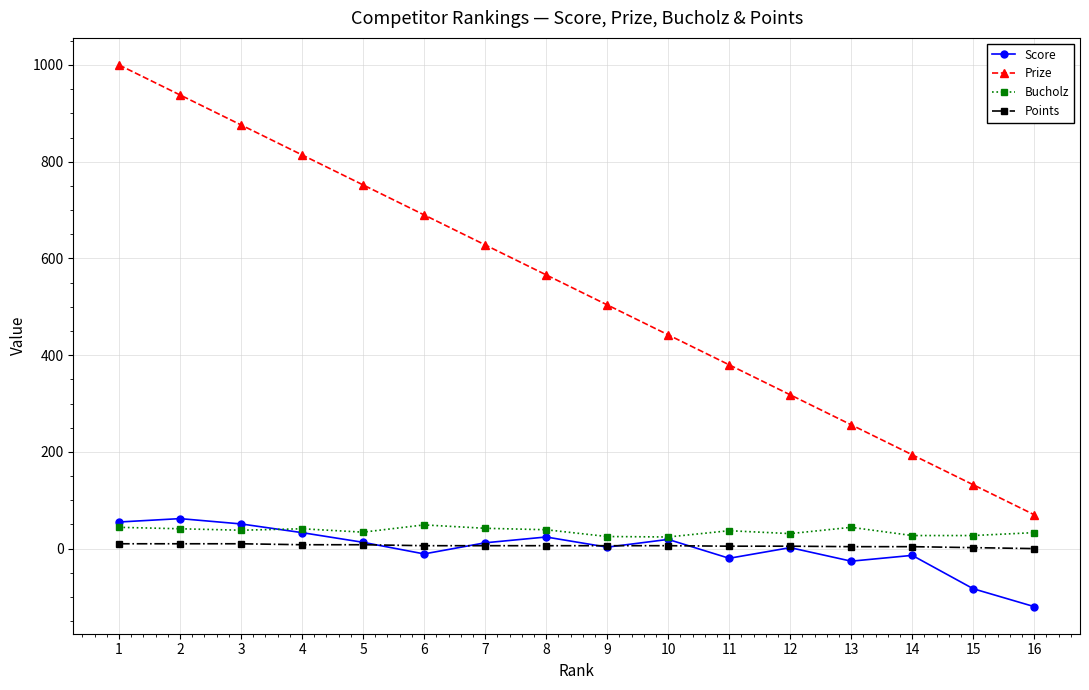

Which series has the largest total across all categories?

Prize